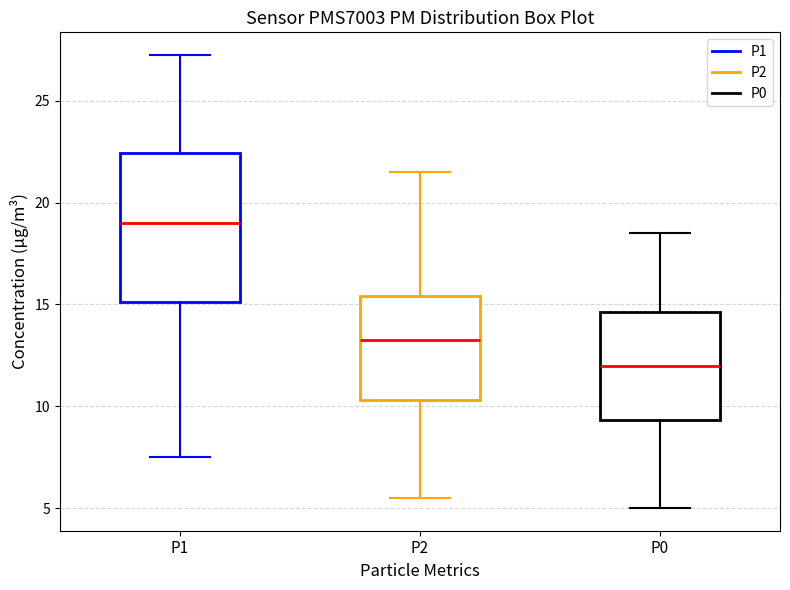

Which box is the tallest, from its lower edge to its upper edge?

P1